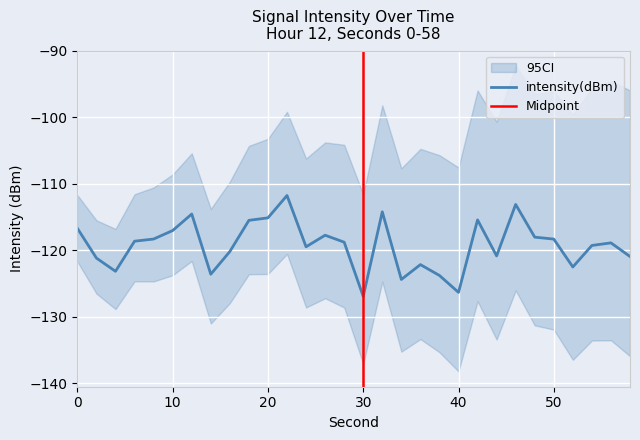

What is the change in value from 42 to 56?

-3.5